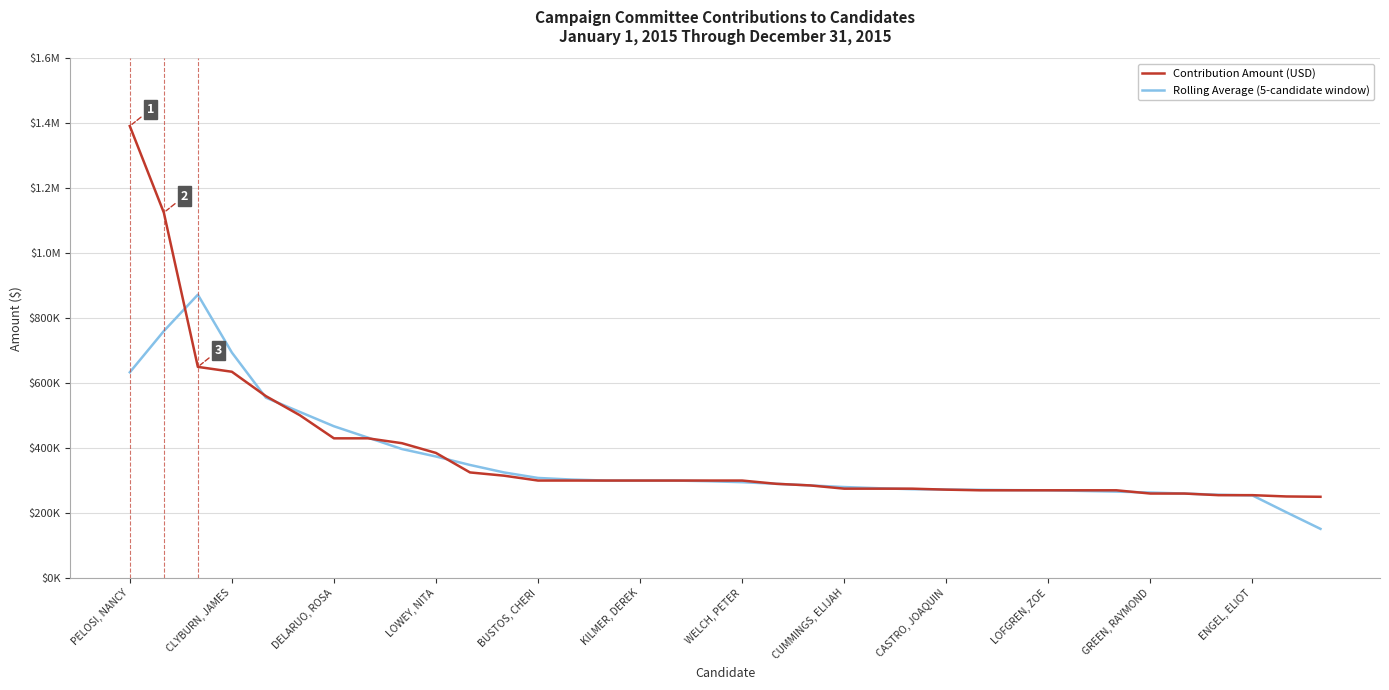

What are all the series names shown in the legend?

Contribution Amount (USD), Rolling Average (5-candidate window)